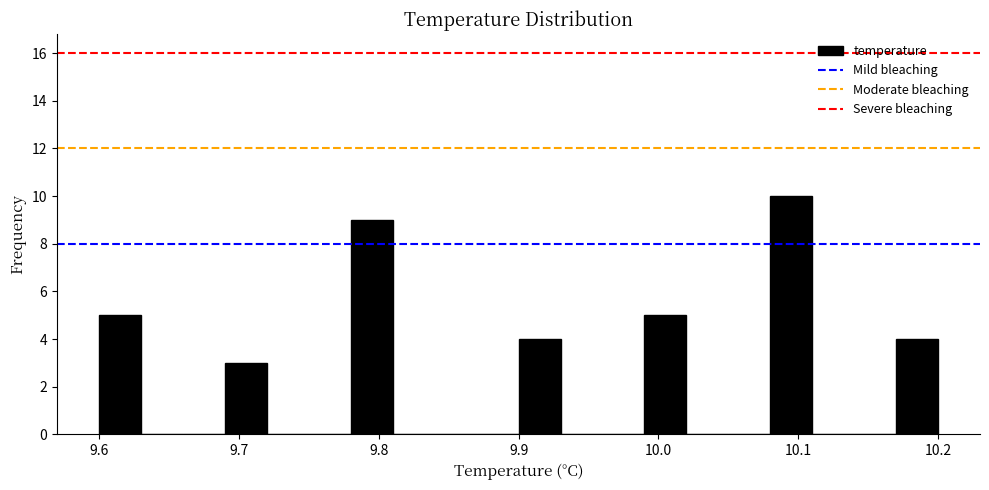

Around what value on the x-axis is the tallest bar? Give the approximate position of its centre, as read against the axis.

10.10